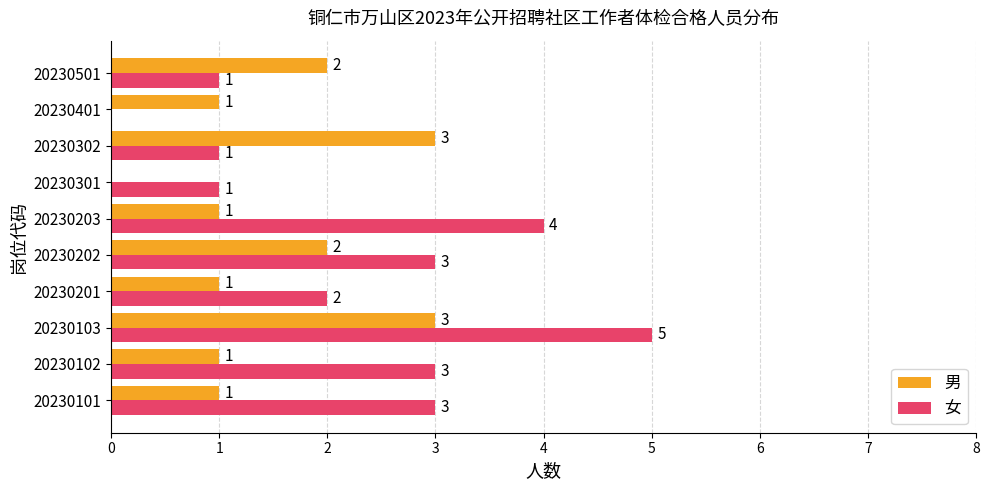

Which series has the largest total across all categories?

女